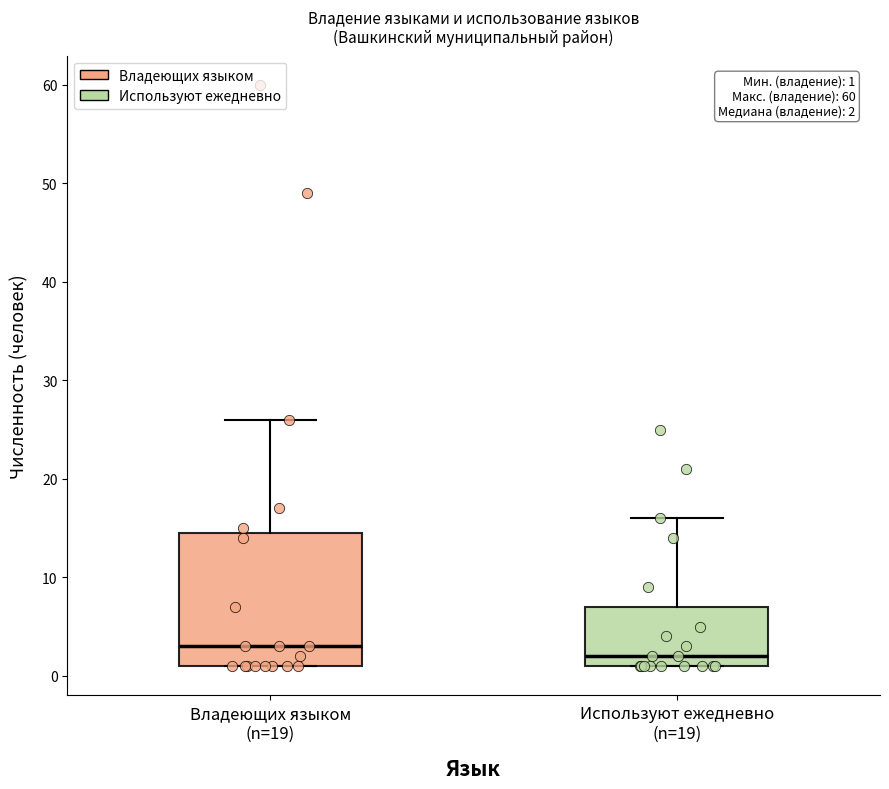

Comparing the boxes themselves (not the whiskers), which one is the tallest?

Владеющих языком (n=19)